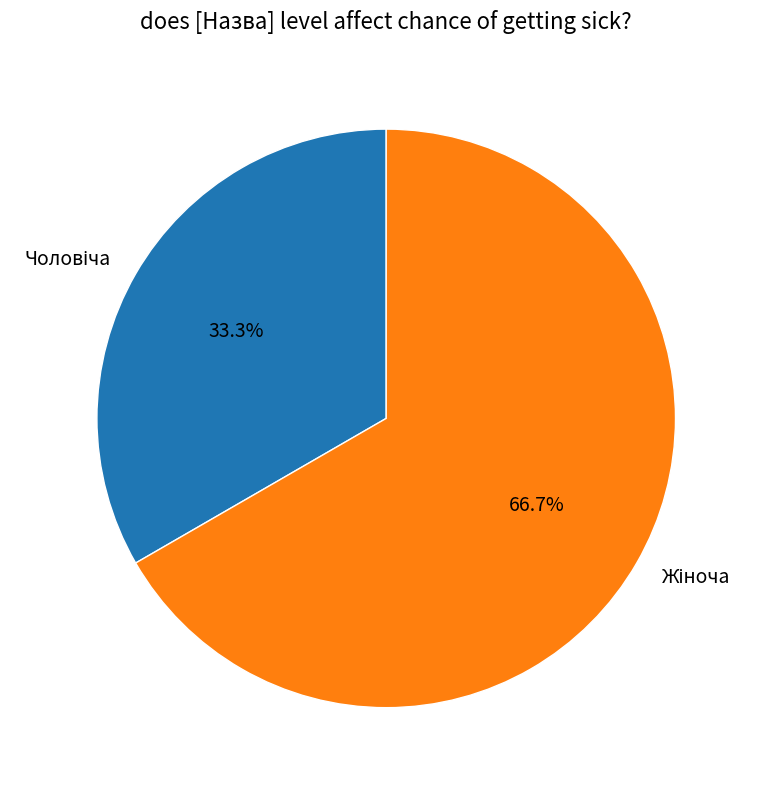

To the nearest percent, what percentage of the pie is Жіноча?

67%